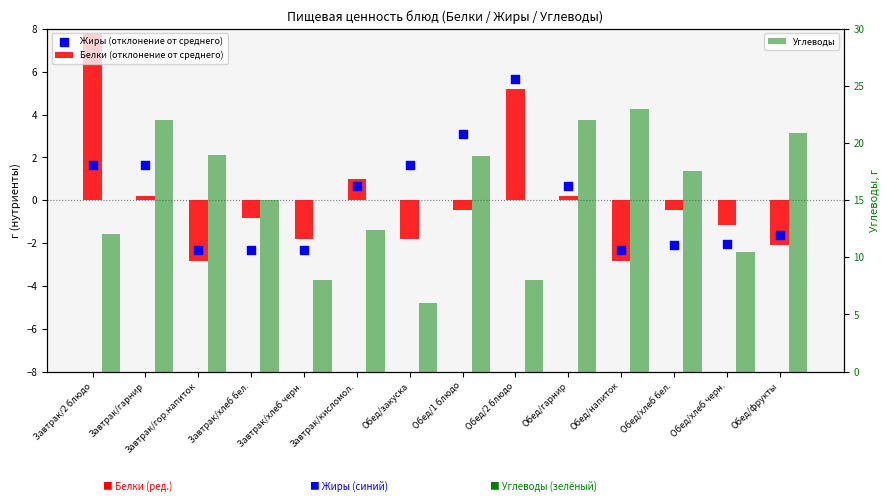

Which series reaches the maximum Y coordinate?

Углеводы